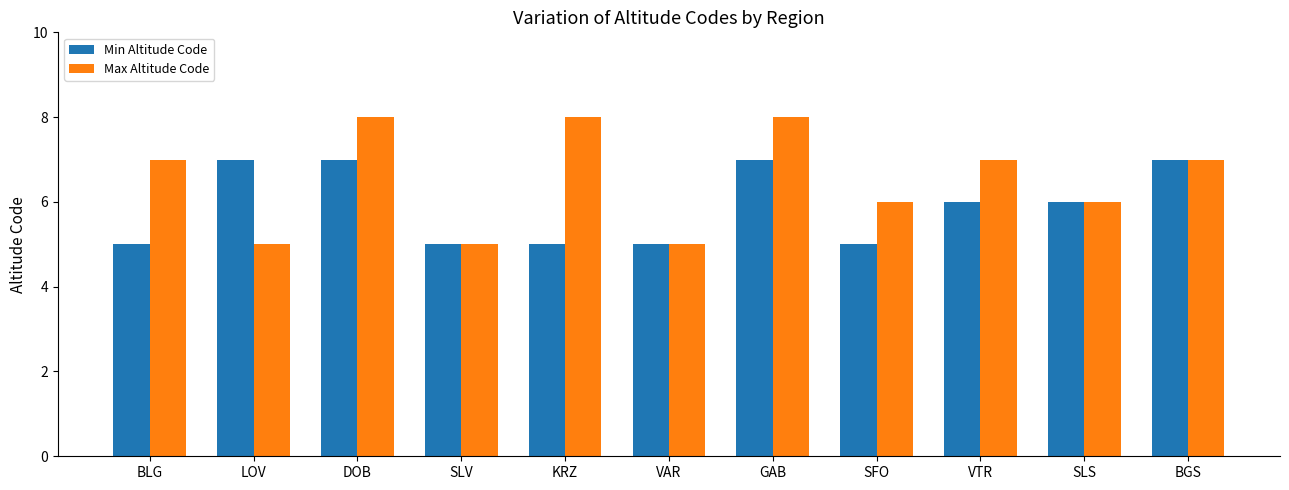

What is the difference between the second highest and second lowest values in the Min Altitude Code series?

2